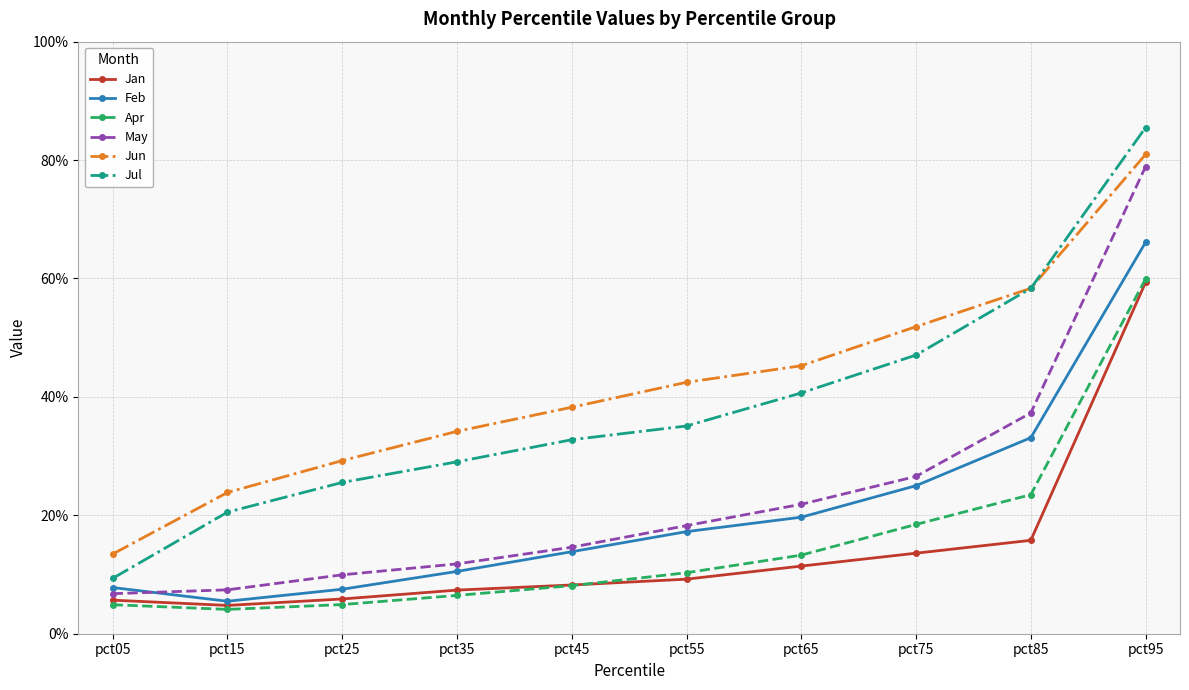

What is the difference between the second highest and minimum values in the Jul series?

0.5